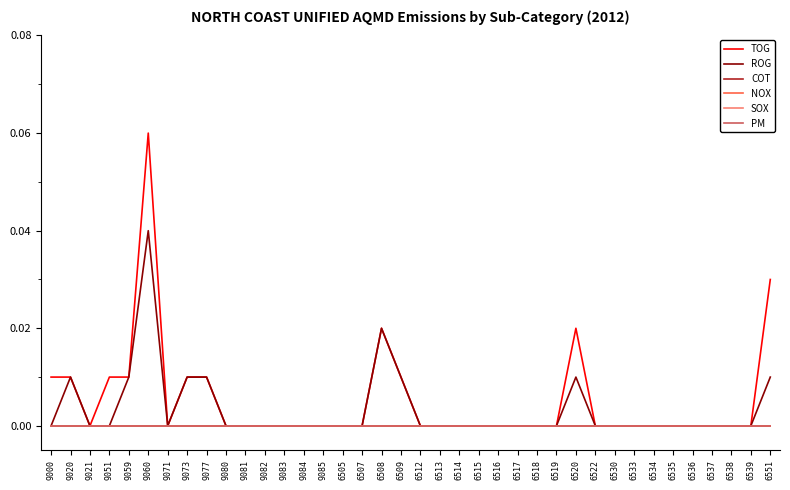

True or false: COT has a value of 0.0 at 6551.

True